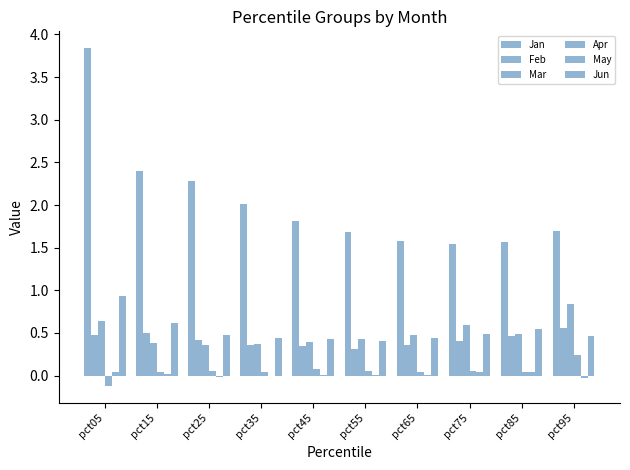

Which series has the widest spread of values?

Jan